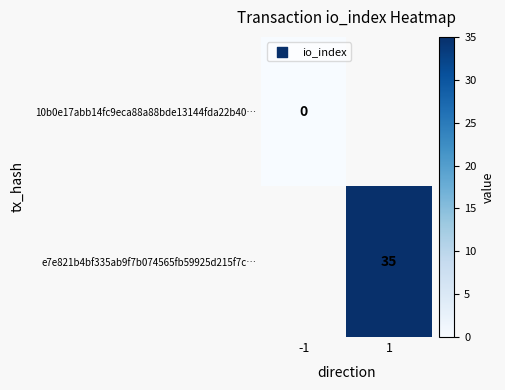

At how many categories does at least one series exceed 15?

1